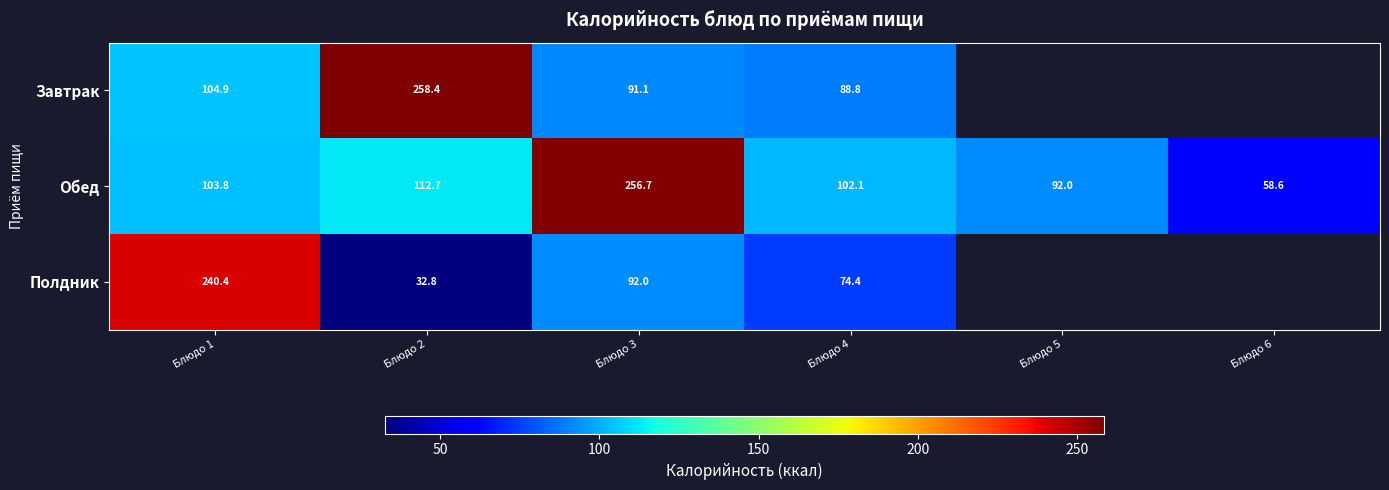

At which label does Обед first exceed 103?

Блюдо 1